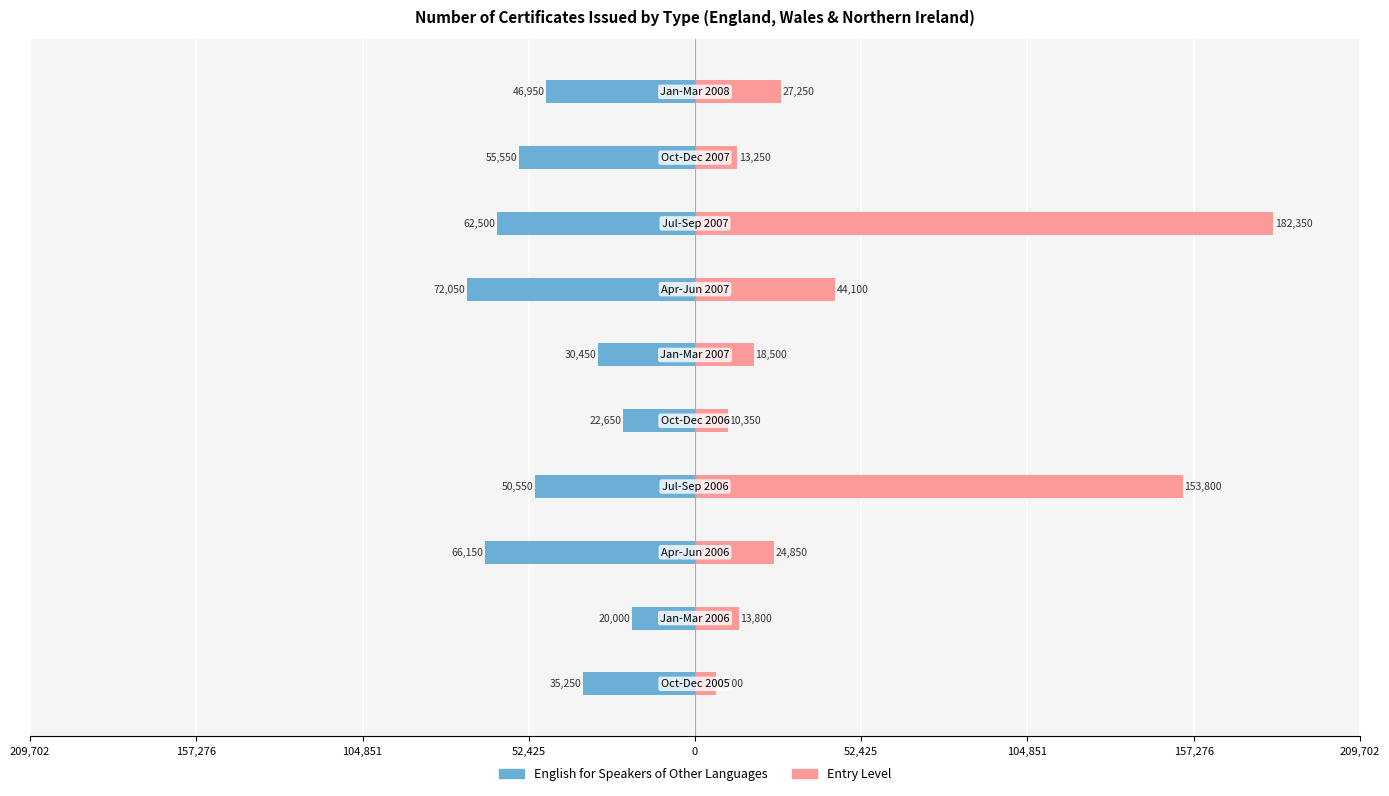

Reading left to right, what are all the values shown in this chart?

English for Speakers of Other Languages: -35250	-20000	-66150	-50550	-22650	-30450	-72050	-62500	-55550	-46950
Entry Level: 6700	13800	24850	153800	10350	18500	44100	182350	13250	27250